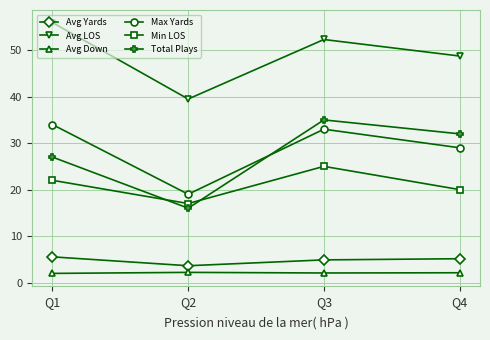

Is this an area chart (filled region under the line)?

No